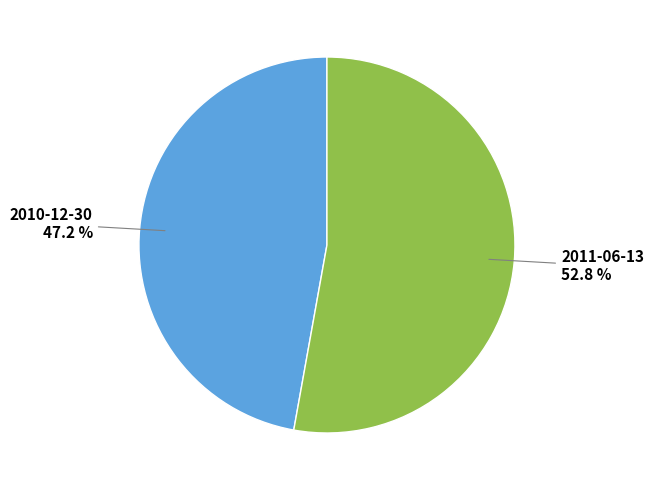

Does 2011-06-13 account for over 50% of the chart?

Yes